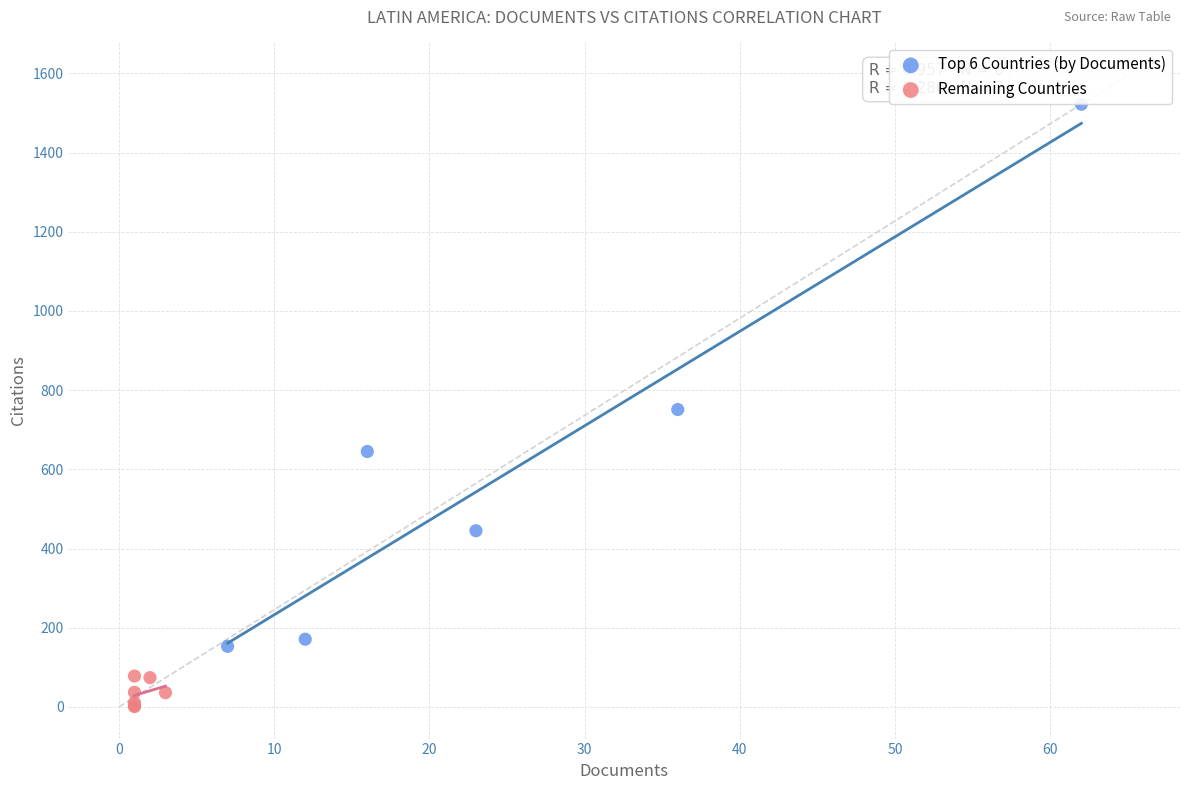

Which series contains the highest Y value?

Top 6 Countries (by Documents)